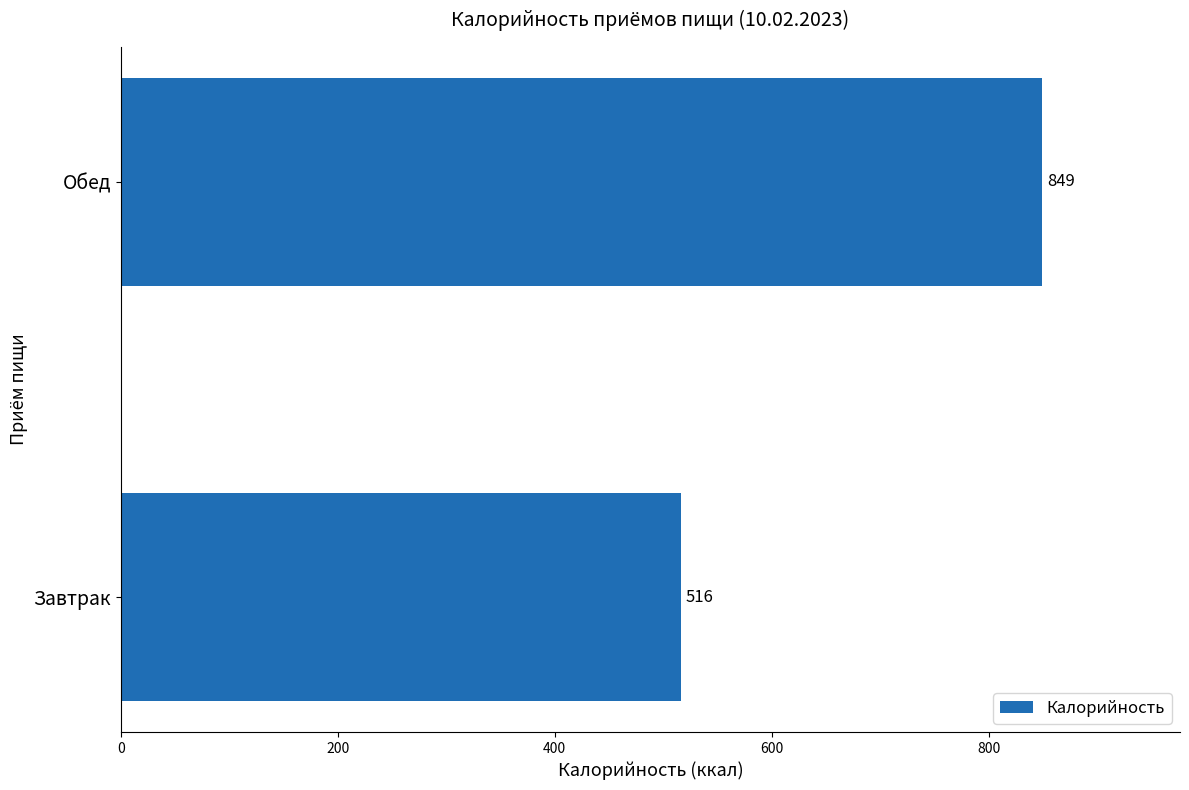

What is the sum of all values?

1365